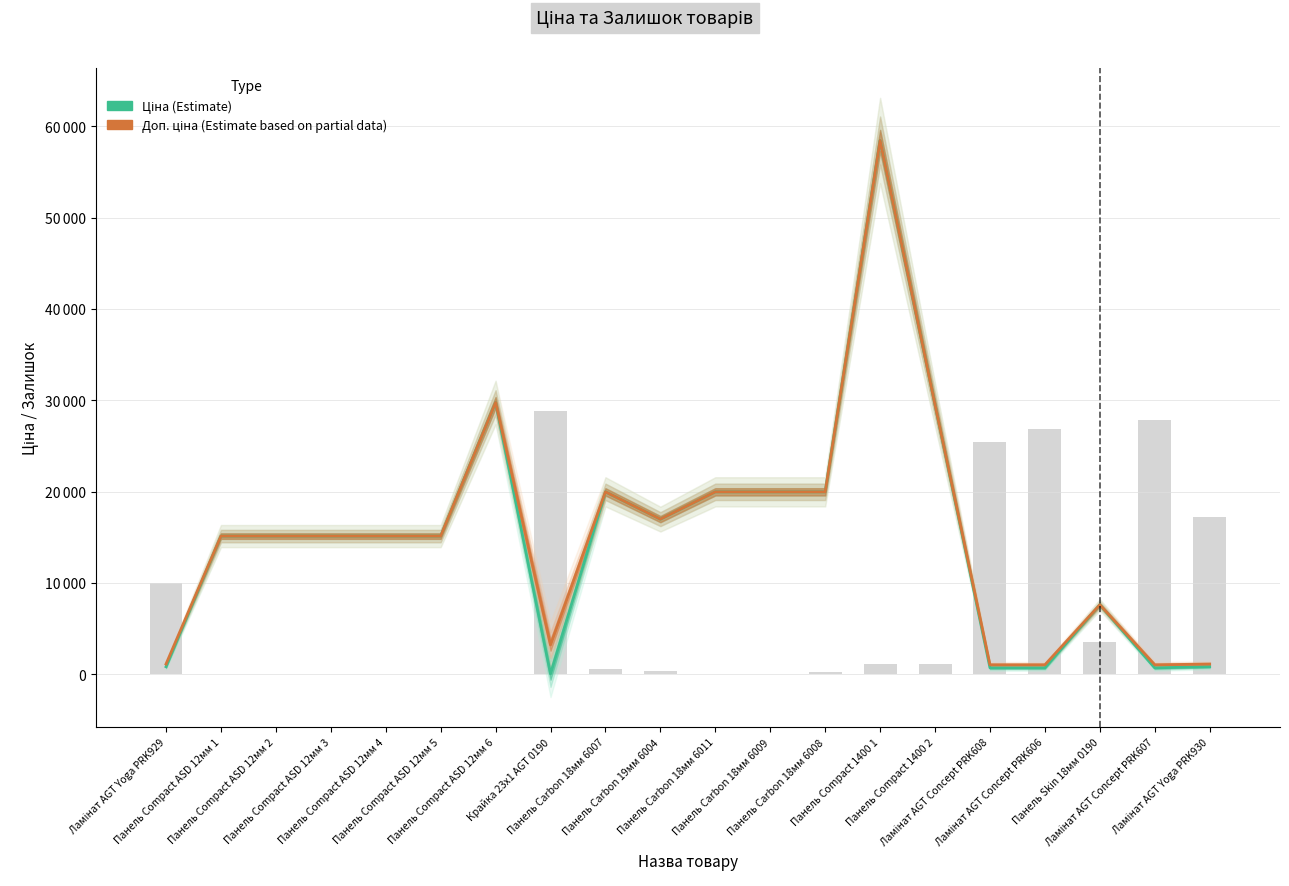

The value of Ціна (Estimate) at Панель Carbon 18мм 6011 is 19964.2. True or false?

True